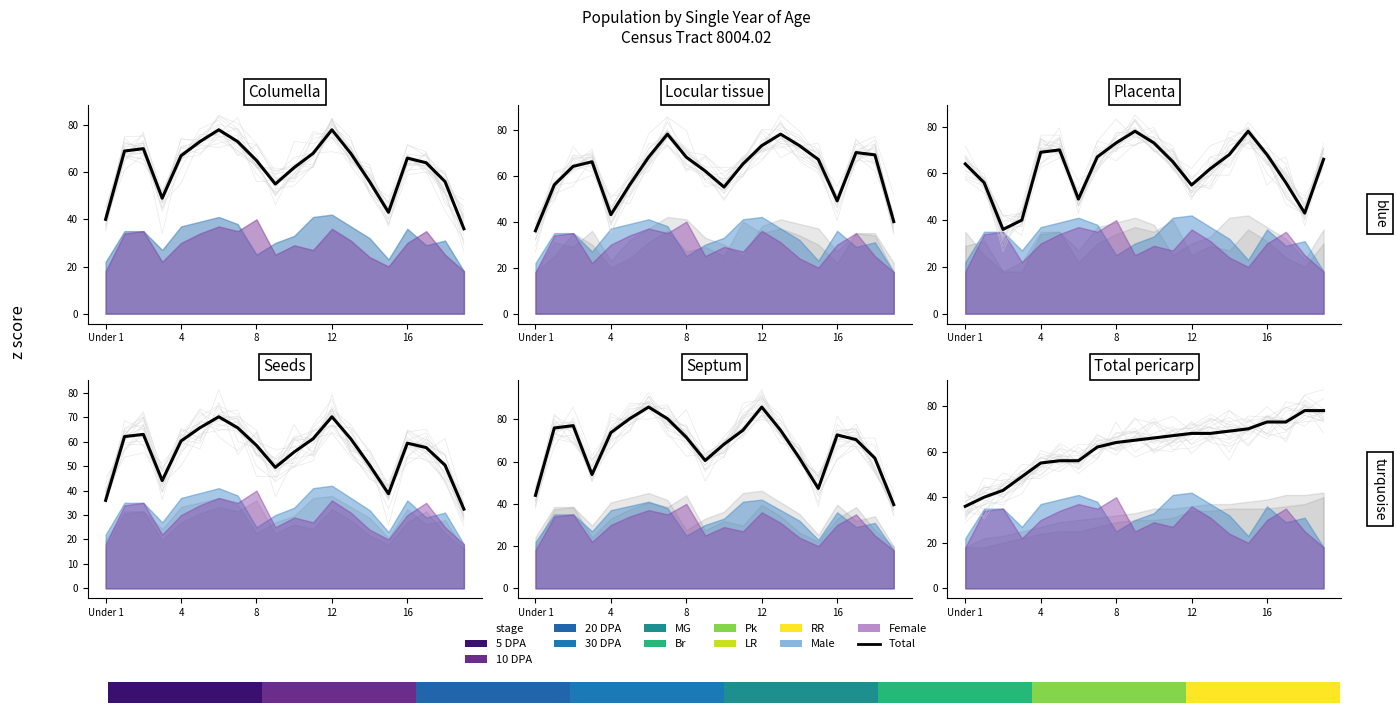

Reading left to right, what are all the values shown in this chart?

36	40	43	49	55	56	56	62	64	65	66	67	68	68	69	70	73	73	78	78